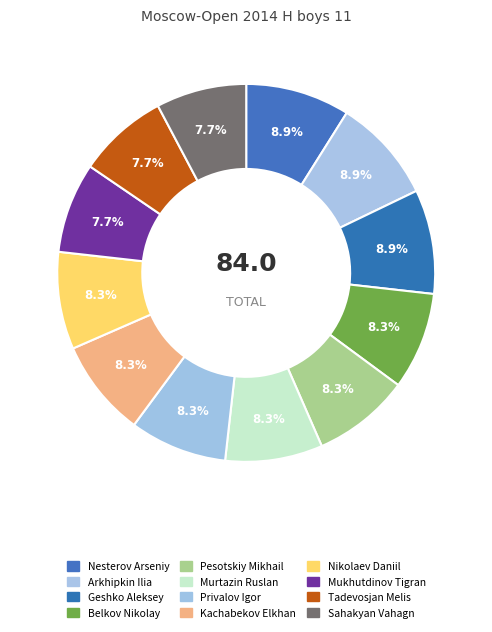

Do Mukhutdinov Tigran and Murtazin Ruslan together represent more than half of the pie?

No